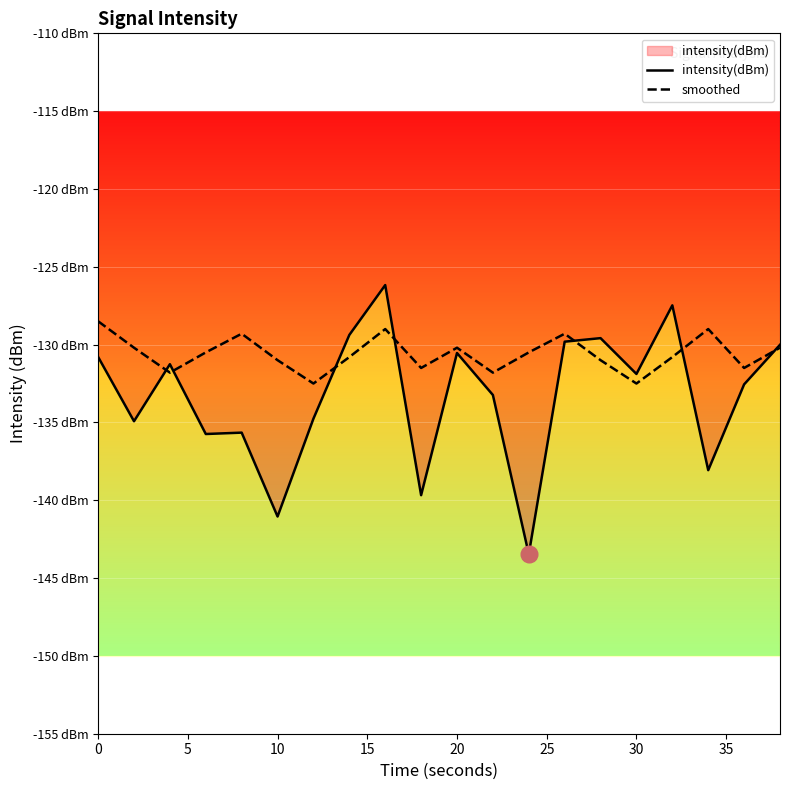

How many lines are shown in the chart?

2